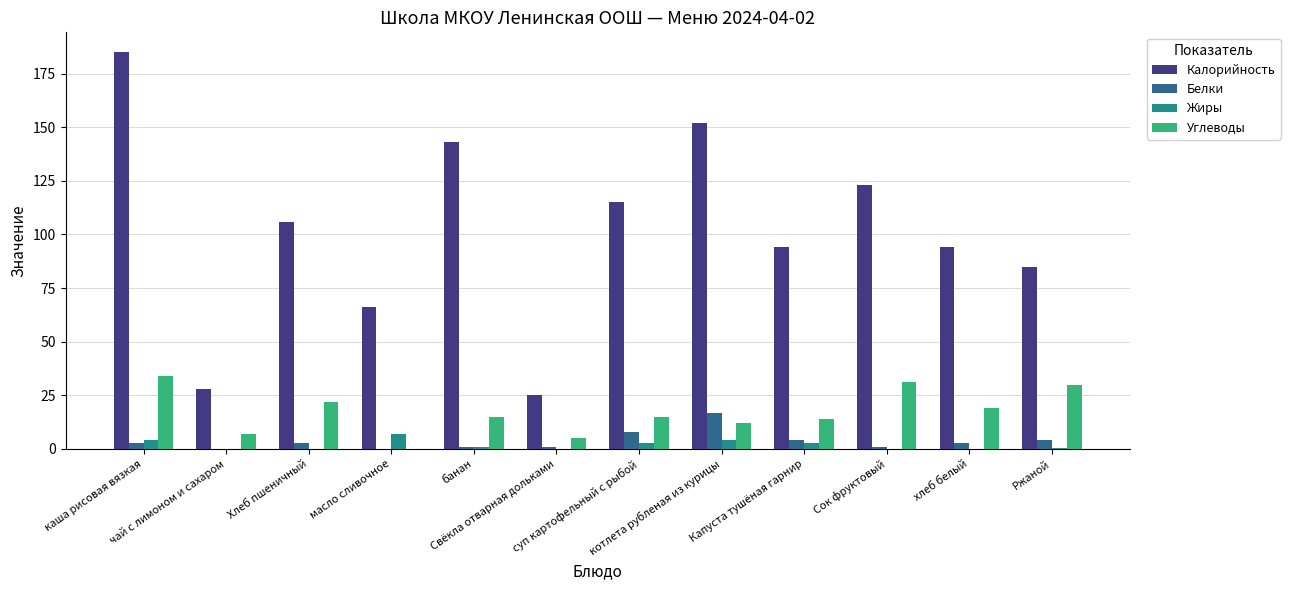

What is the sum of all Калорийность values?

1216.0